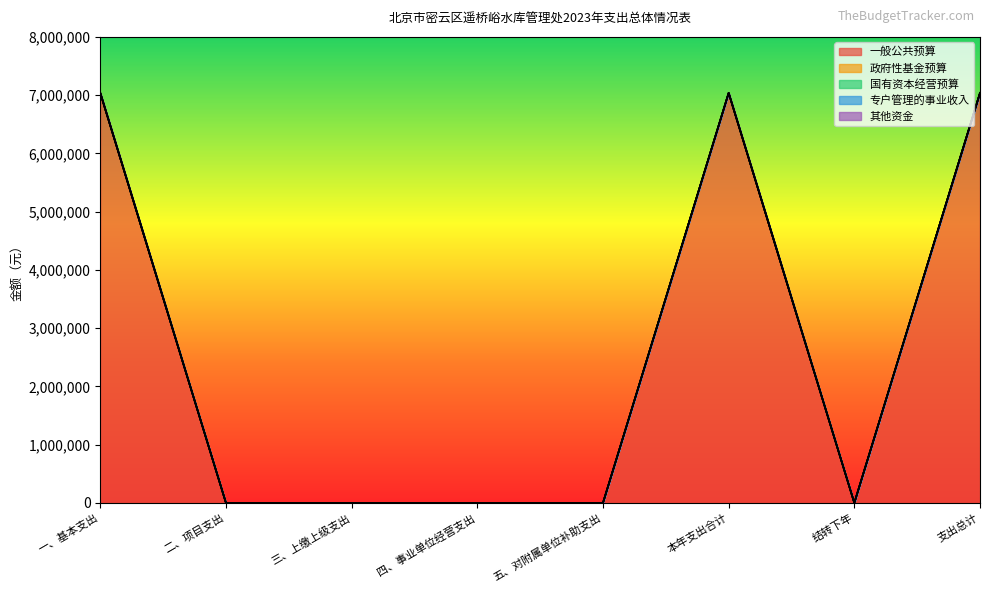

At which label is 其他资金 closest to 0?

一、基本支出